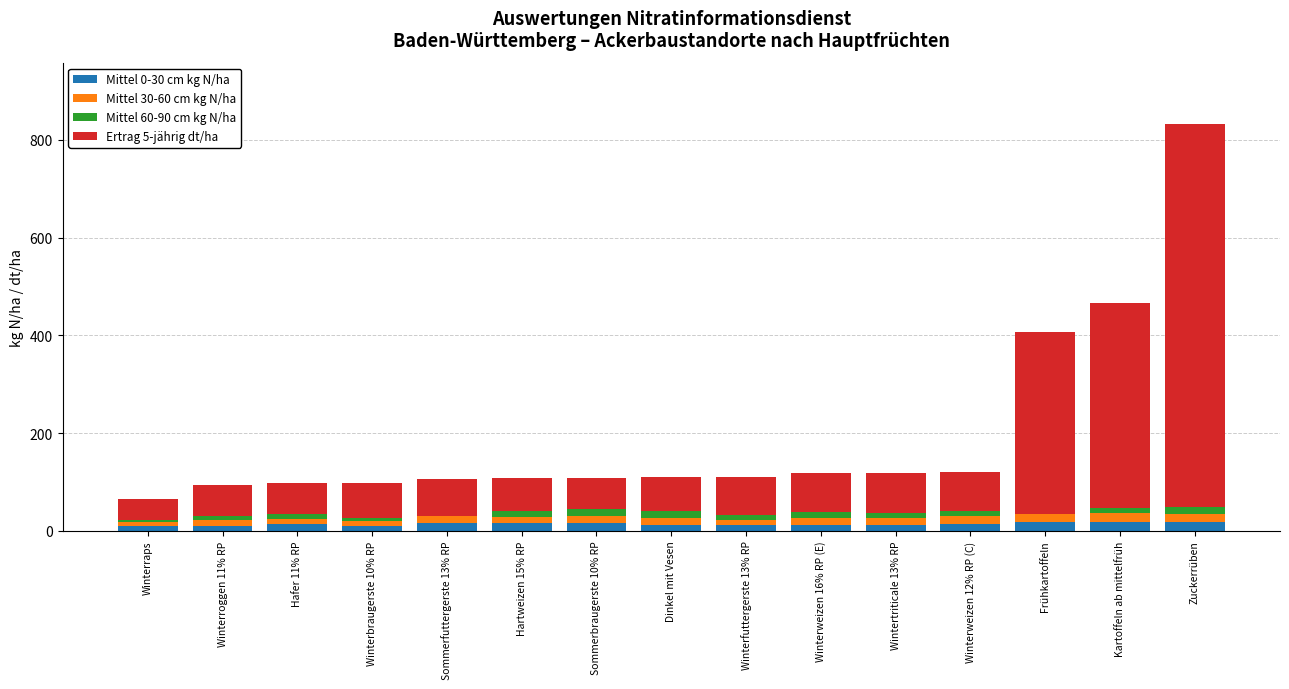

True or false: Mittel 30-60 cm kg N/ha has a value of 17 at Frühkartoffeln.

True